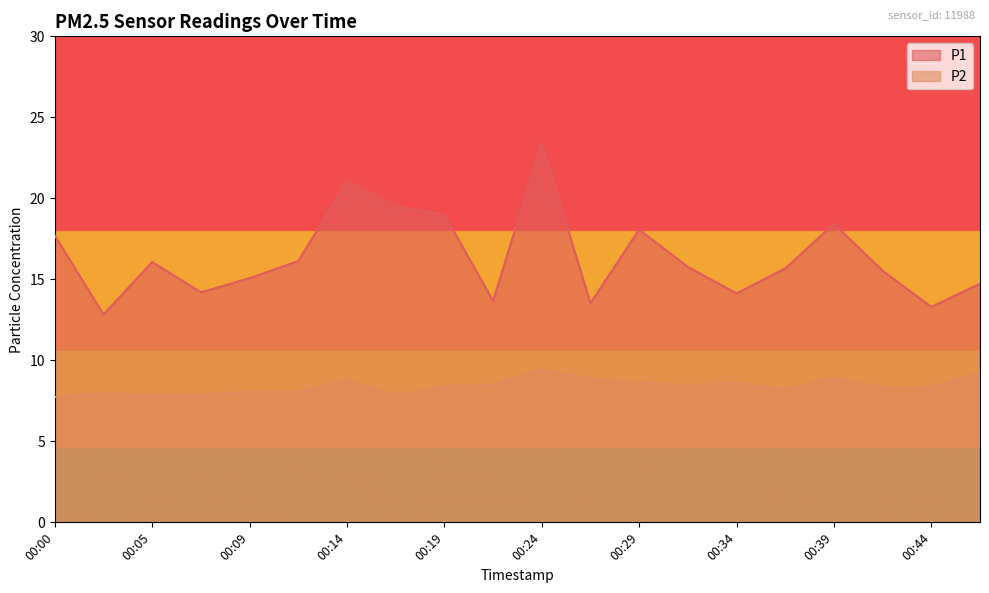

Where does the P1 series first go above 15?

00:00